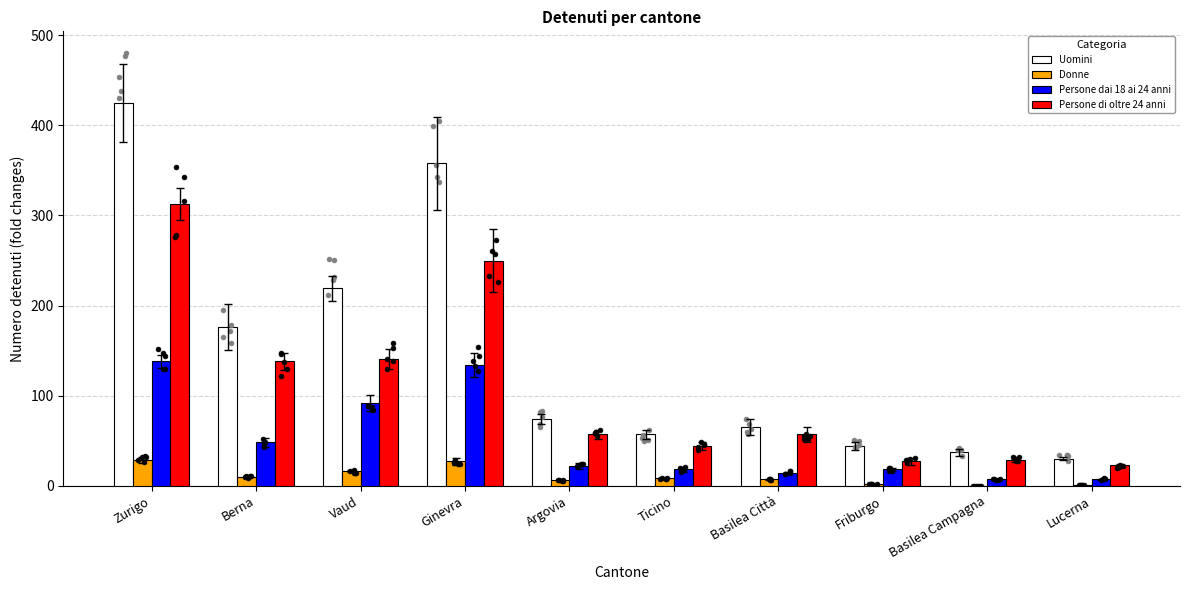

Which series has the largest total across all categories?

Uomini